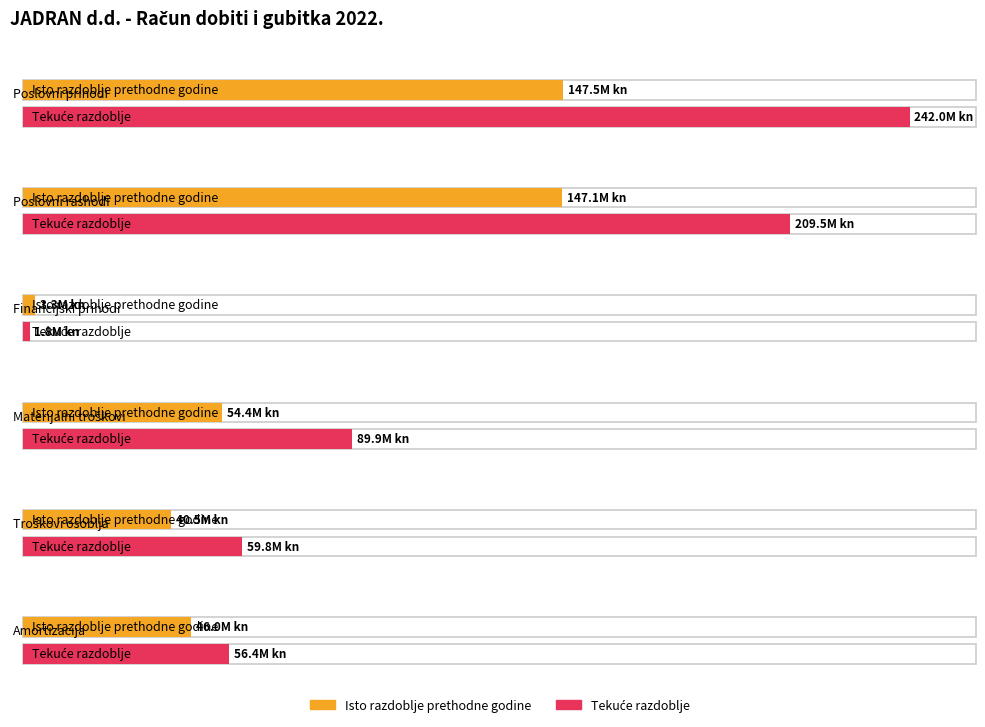

The value of Isto razdoblje prethodne godine at Troškovi osoblja is 53913558. True or false?

False